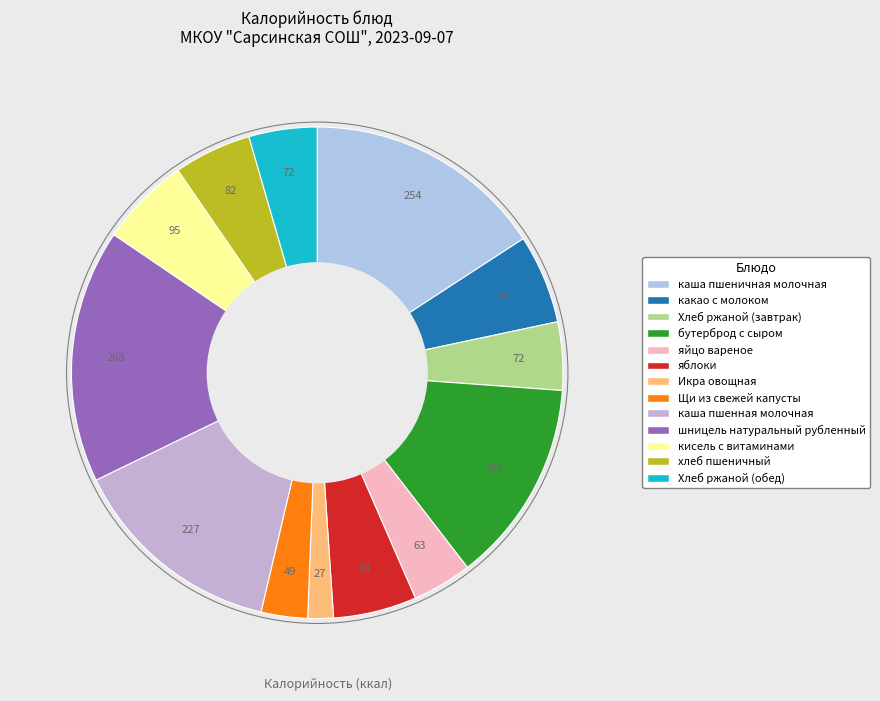

Combined, do кисель с витаминами and каша пшеничная молочная account for over 50%?

No